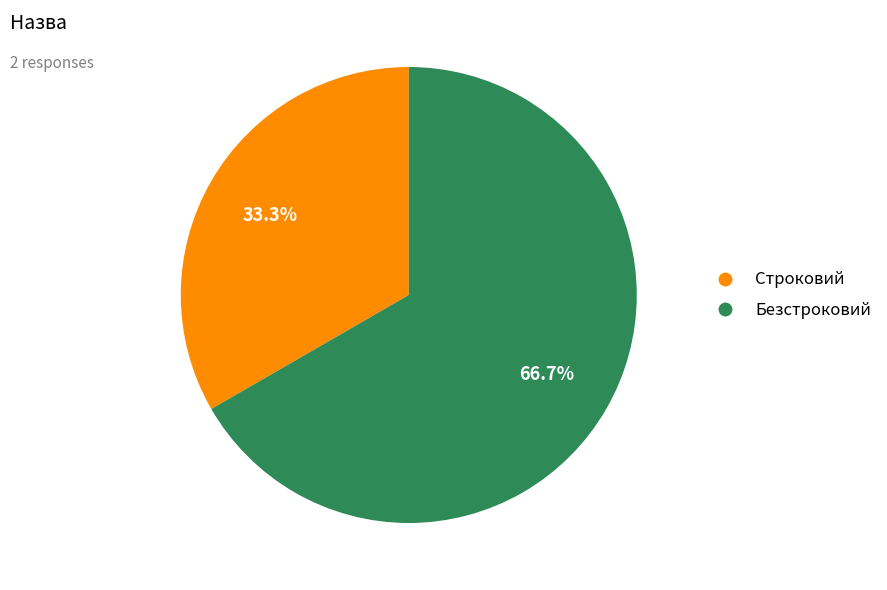

The Безстроковий slice represents 67% of the pie. True or false?

True